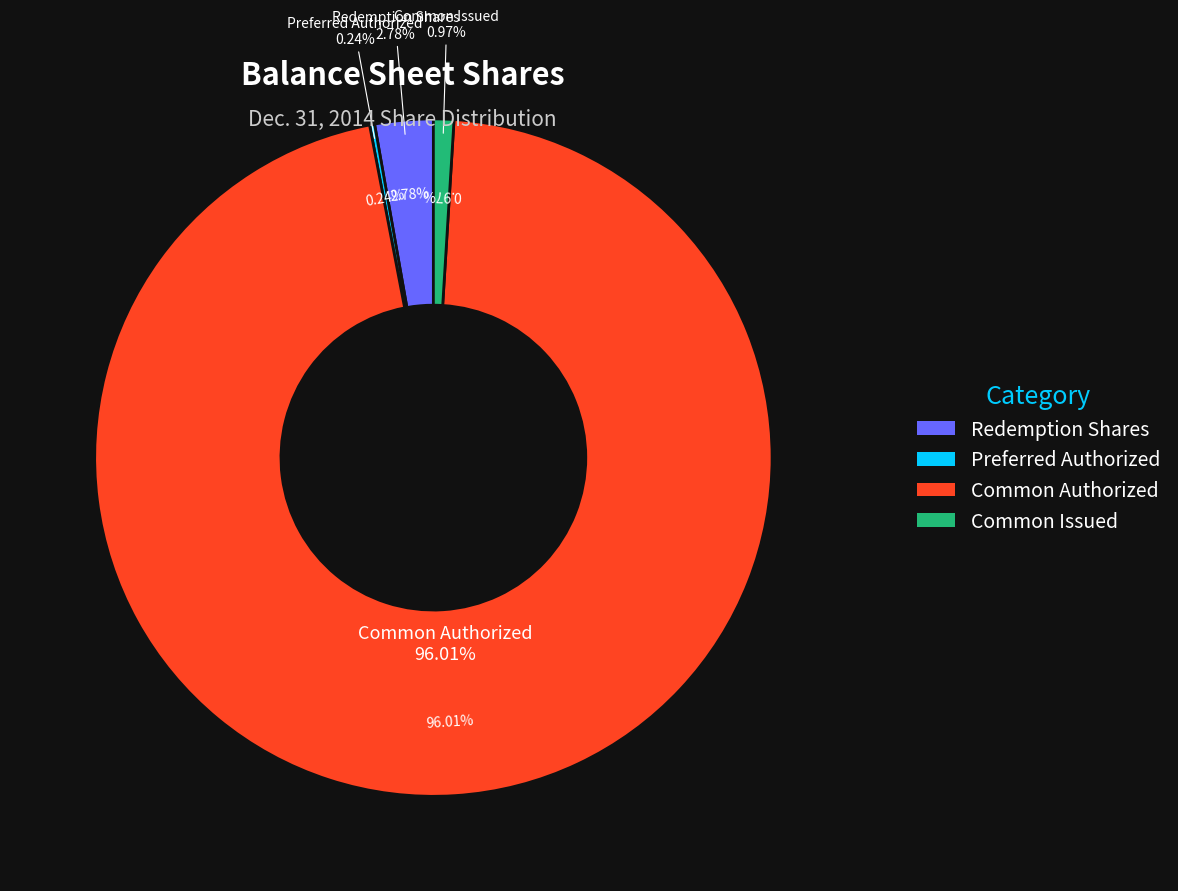

Which slice is the largest?

Common stock, shares authorized